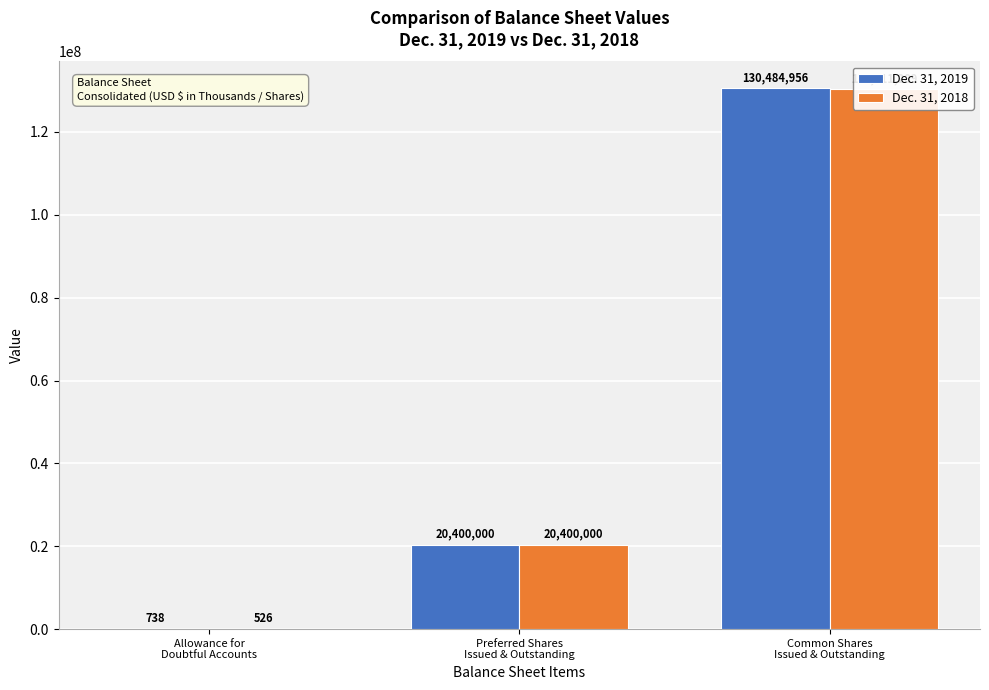

Which label corresponds to the smallest value in the chart?

Allowance for
Doubtful Accounts